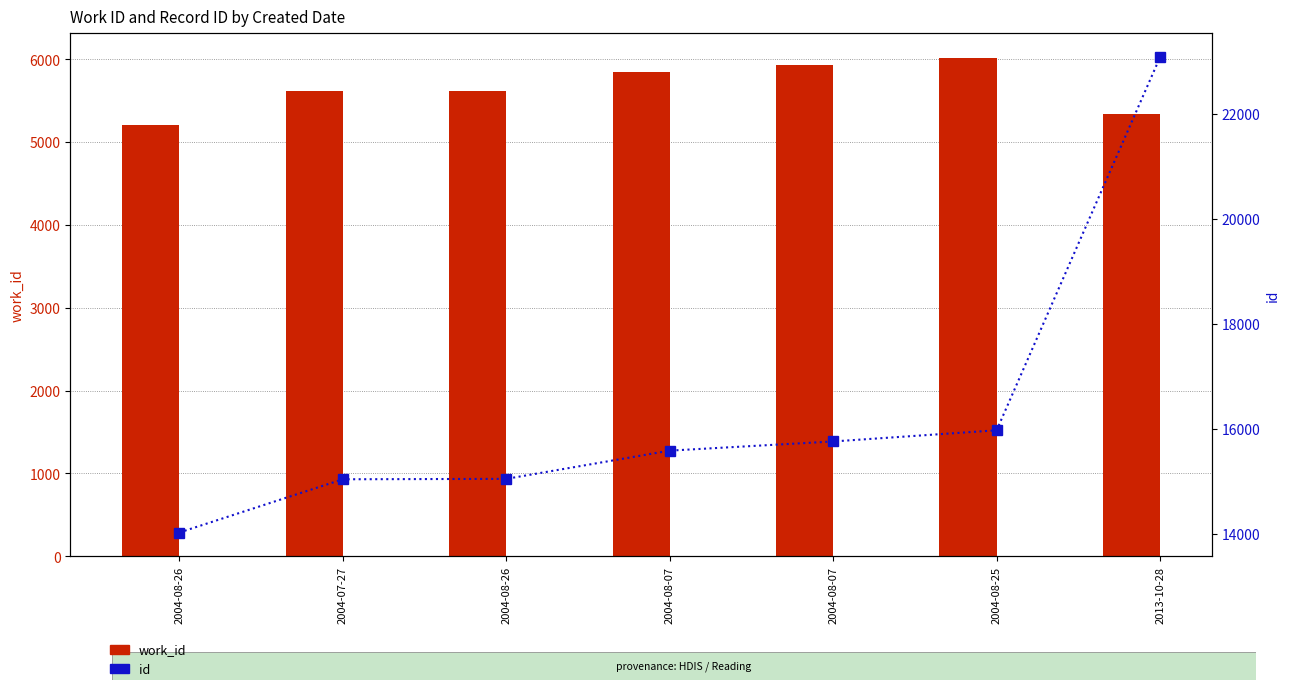

Reading left to right, extract all data points from this chart.

work_id: 5211	5619	5623	5853	5930	6013	5343
id: 14024	15039	15047	15585	15760	15973	23088